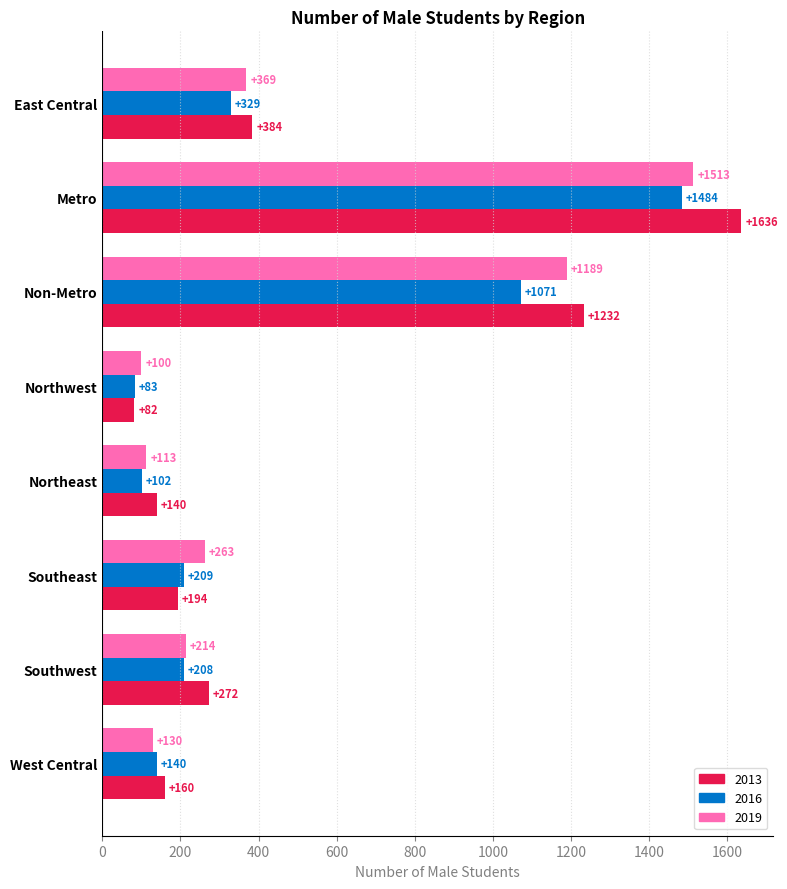

At which label does 2019 reach its peak?

Metro